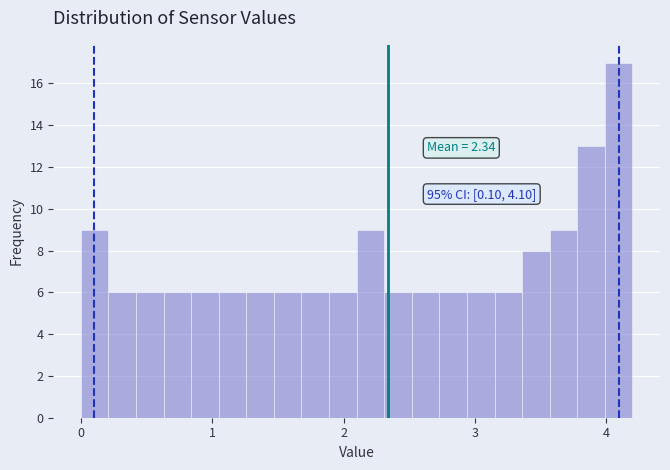

Read against the x-axis, roughly where is the centre of the tallest bar?

4.1